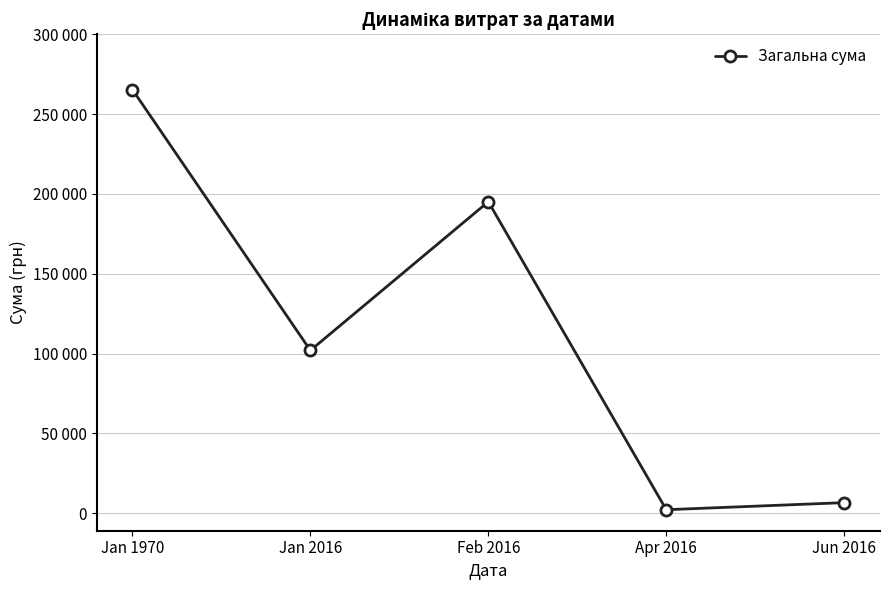

Which label corresponds to the smallest value in the chart?

Apr 2016